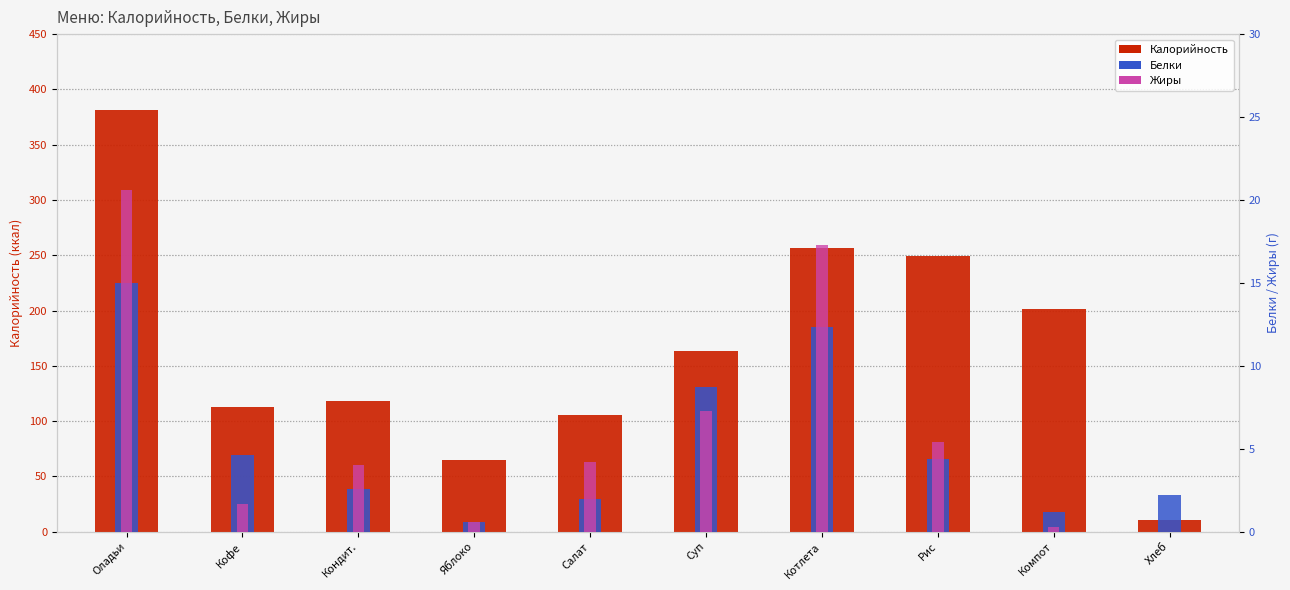

The value of Белки at Оладьи is 15.0. True or false?

True